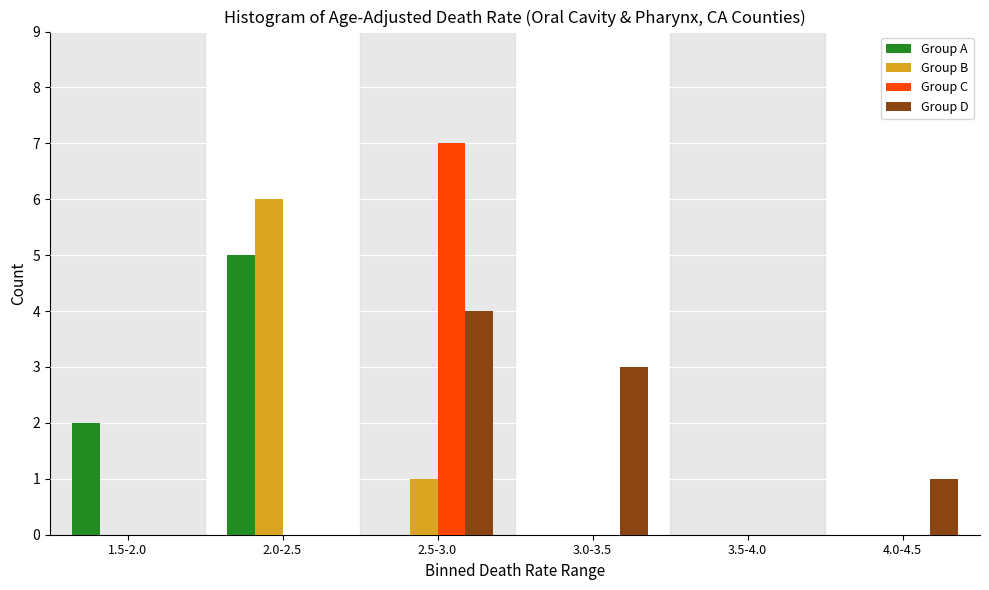

Reading right to left, extract all data points from this chart.

Group A: 4.0-4.5=0	3.5-4.0=0	3.0-3.5=0	2.5-3.0=0	2.0-2.5=5	1.5-2.0=2
Group B: 4.0-4.5=0	3.5-4.0=0	3.0-3.5=0	2.5-3.0=1	2.0-2.5=6	1.5-2.0=0
Group C: 4.0-4.5=0	3.5-4.0=0	3.0-3.5=0	2.5-3.0=7	2.0-2.5=0	1.5-2.0=0
Group D: 4.0-4.5=1	3.5-4.0=0	3.0-3.5=3	2.5-3.0=4	2.0-2.5=0	1.5-2.0=0